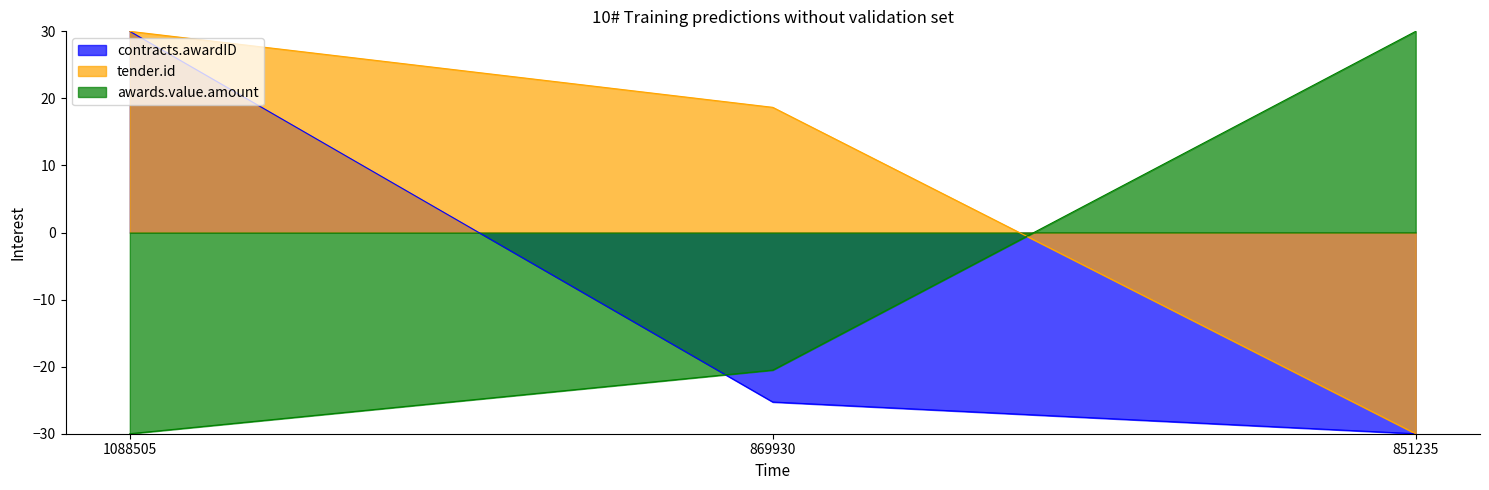

Reading right to left, extract all data points from this chart.

contracts.awardID: 851235=-30.0	869930=-25.3	1088505=30.0
tender.id: 851235=-30.0	869930=18.7	1088505=30.0
awards.value.amount: 851235=30.0	869930=-20.5	1088505=-30.0